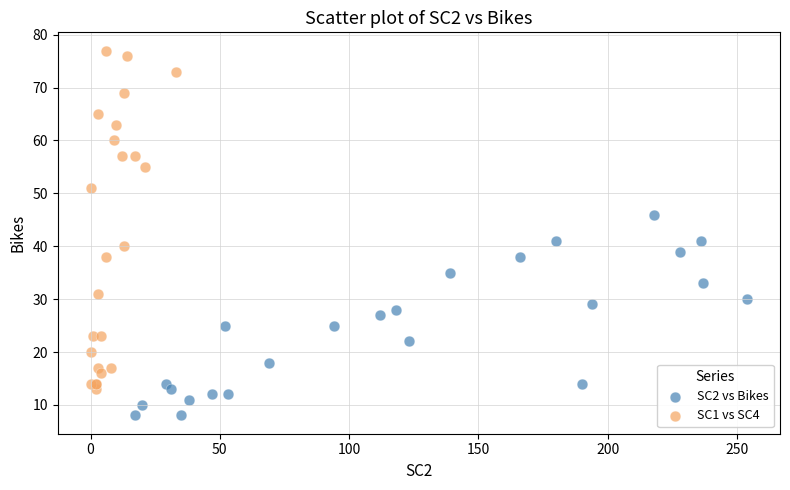

Which series contains the highest Y value?

SC1 vs SC4